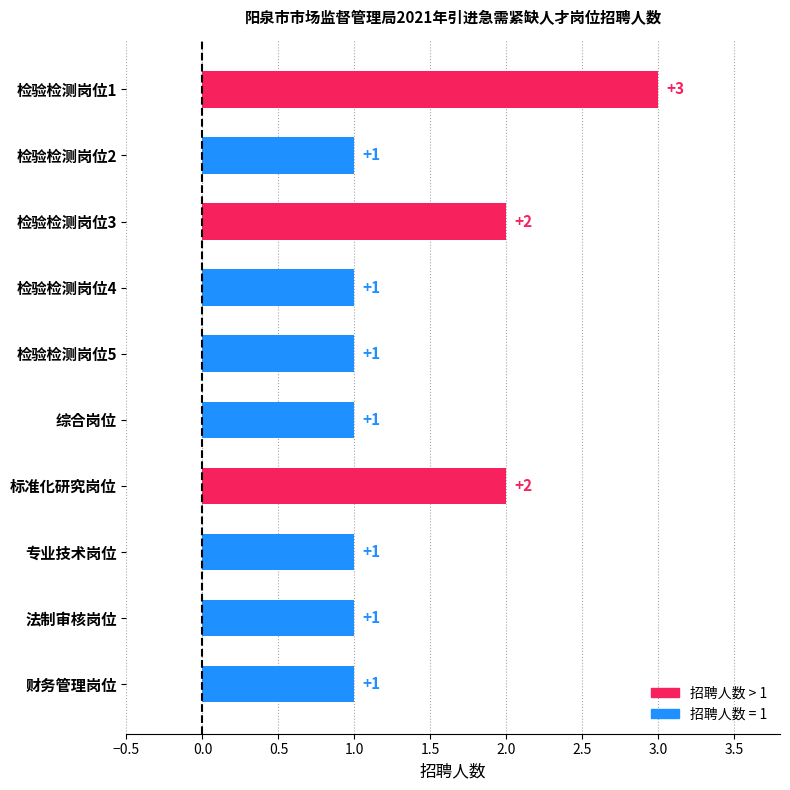

Reading top to bottom, transcribe all the data shown in this chart.

检验检测岗位1=3	检验检测岗位2=1	检验检测岗位3=2	检验检测岗位4=1	检验检测岗位5=1	综合岗位=1	标准化研究岗位=2	专业技术岗位=1	法制审核岗位=1	财务管理岗位=1